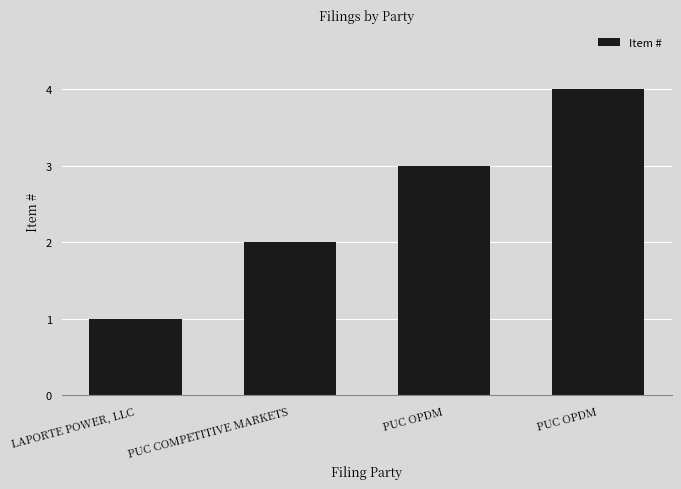

How many values are below 3?

2